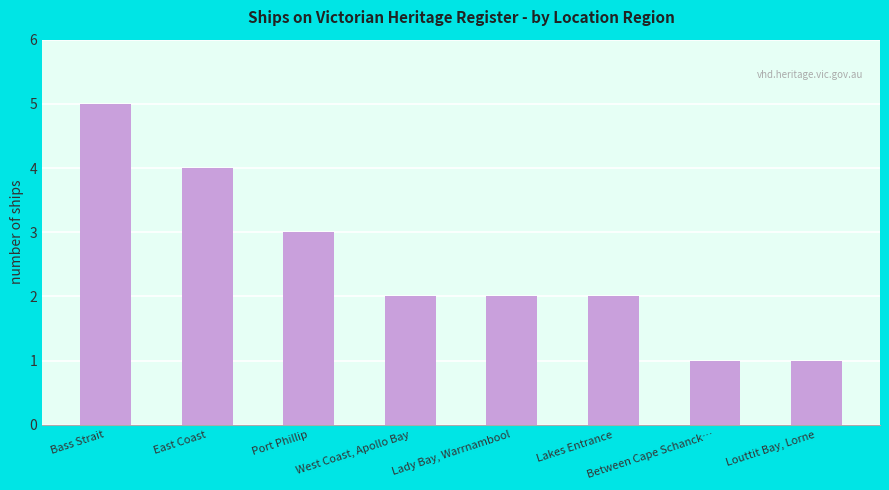

True or false: the data shows 2 at Between Cape Schanck….

False